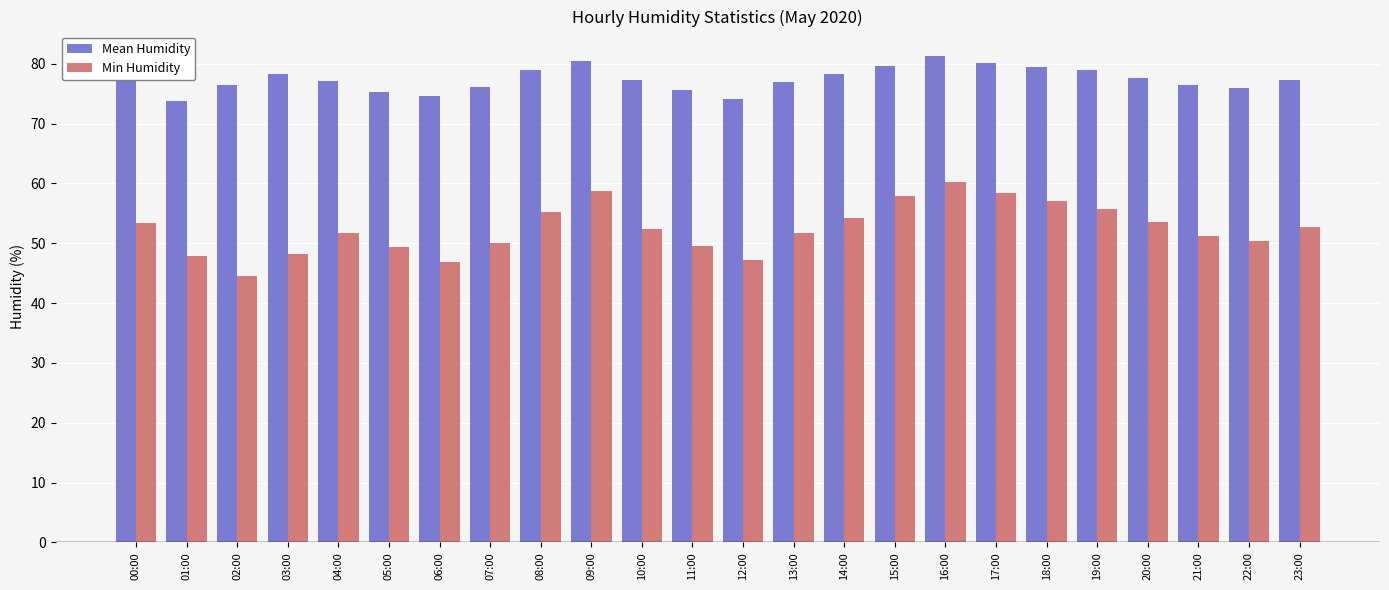

How many groups of bars are there?

24